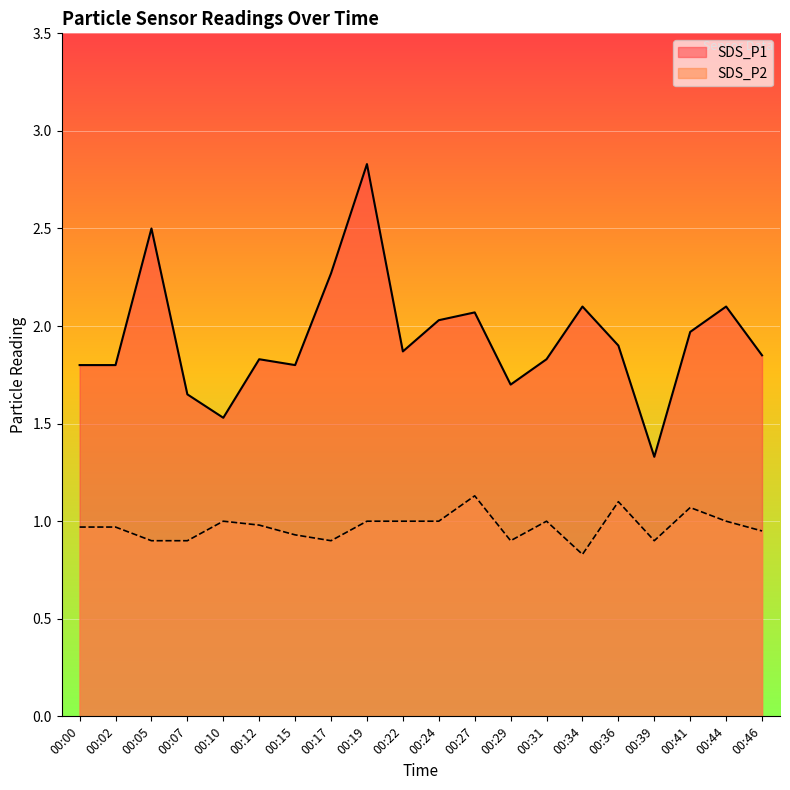

How many lines are shown in the chart?

2